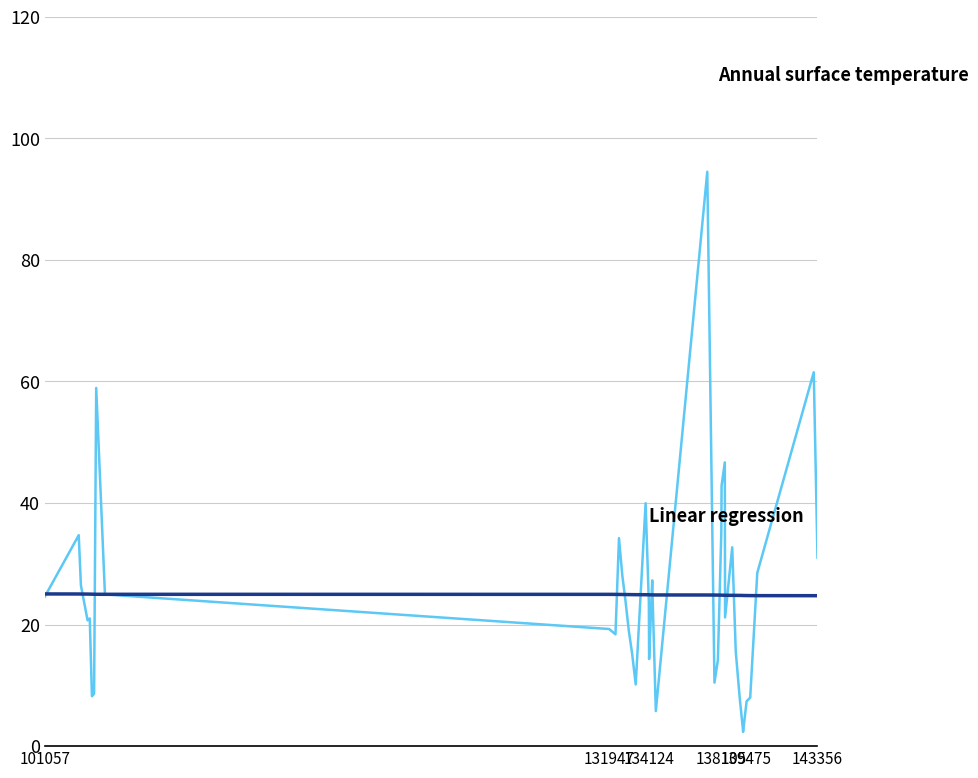

What is the smallest value displayed?

2.4